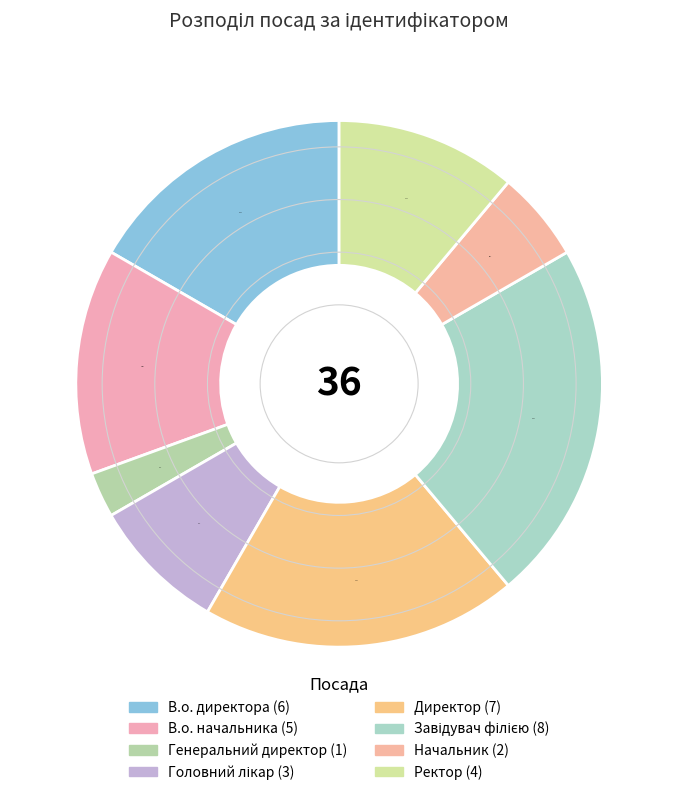

To the nearest percent, what portion does Директор represent?

19%